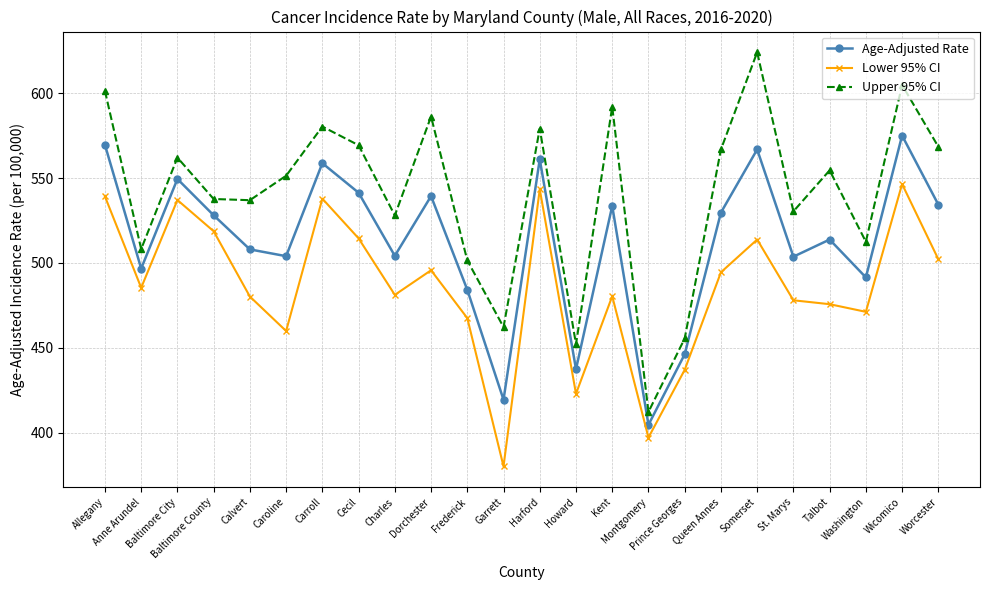

Which series has the widest spread of values?

Upper 95% CI